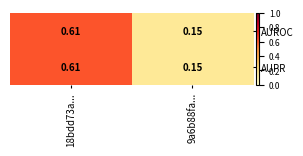

At which category is the sum across all series the highest?

18bdd73a...